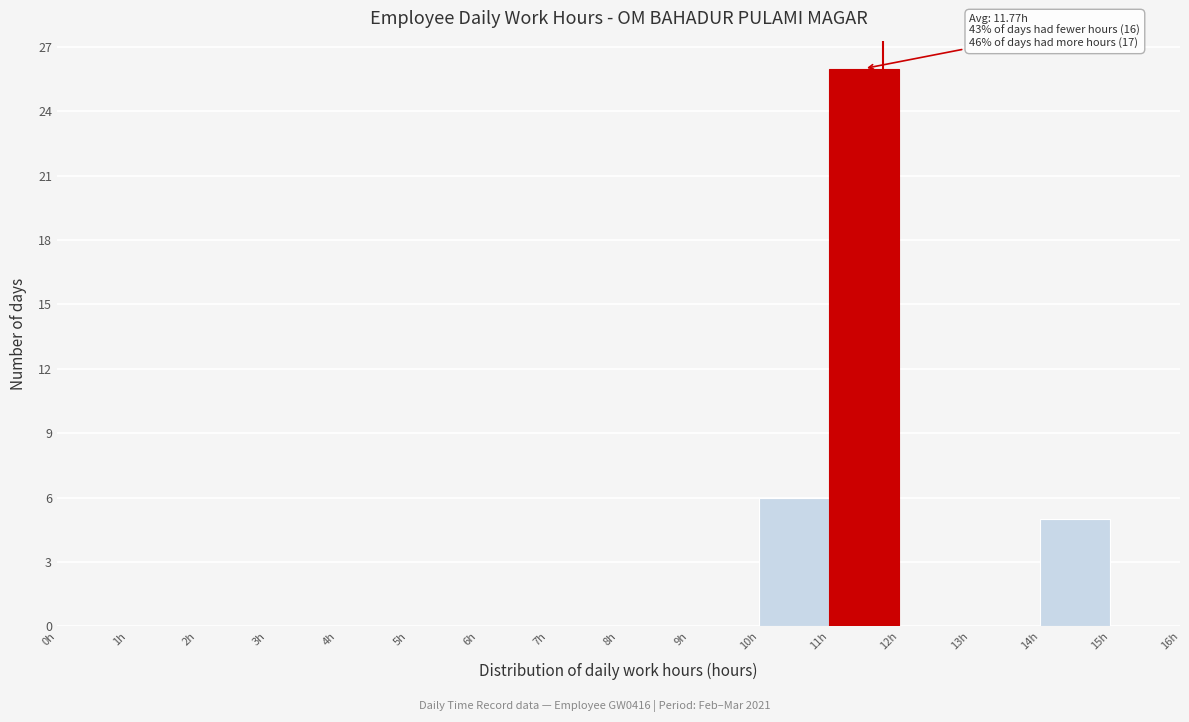

Which range on the x-axis has the tallest bar?

11 to 12